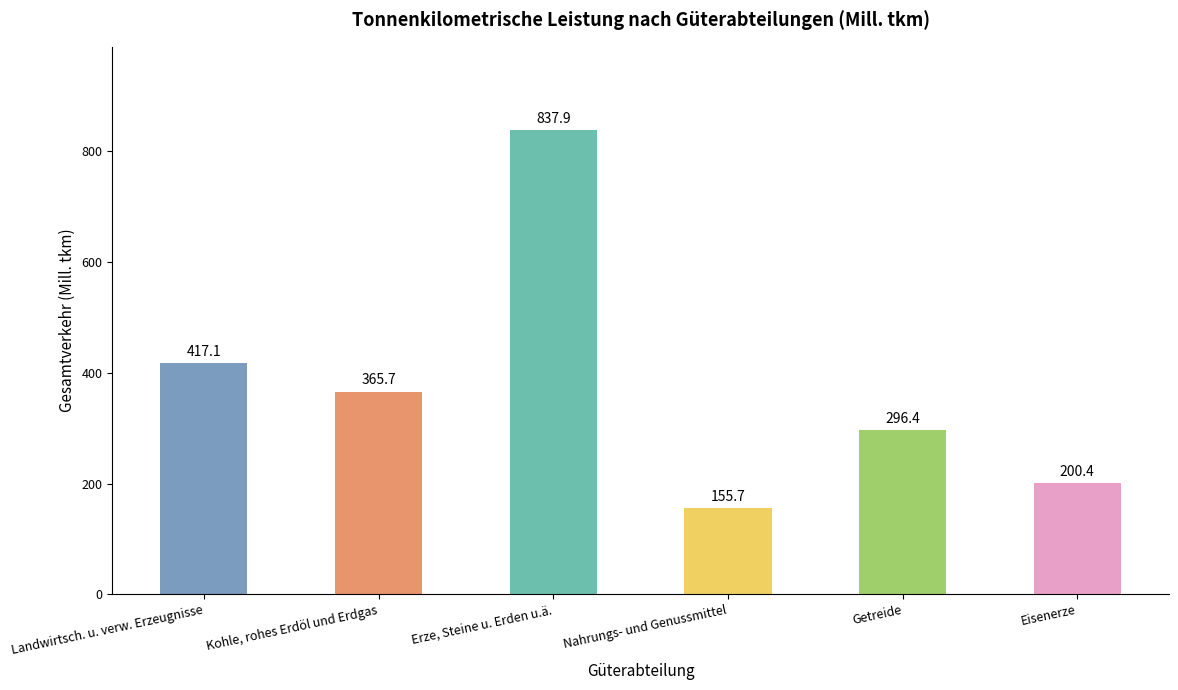

What is the difference between the maximum and minimum values?

682.2